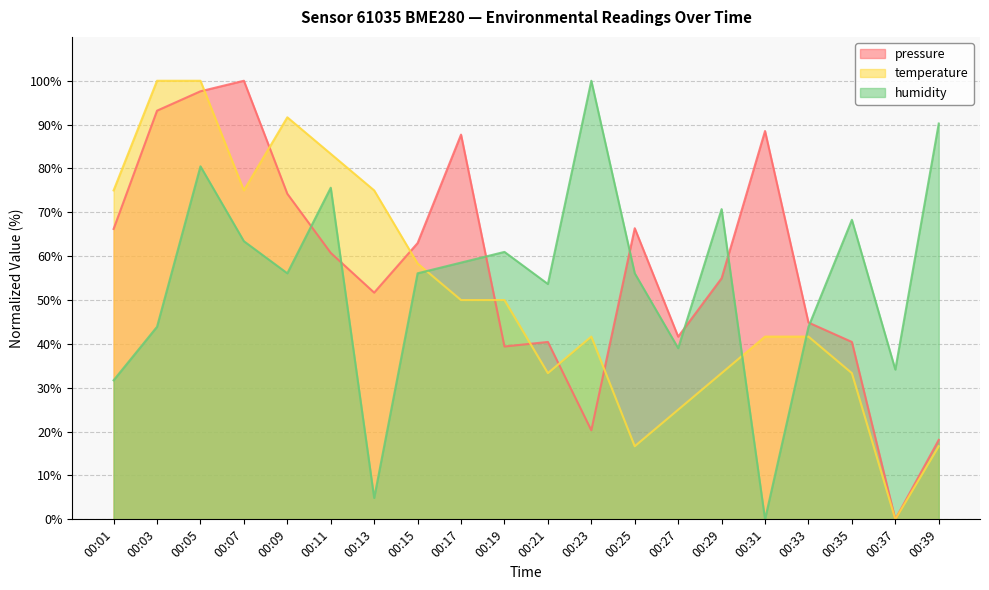

Which category has the lowest value across all series?

00:37